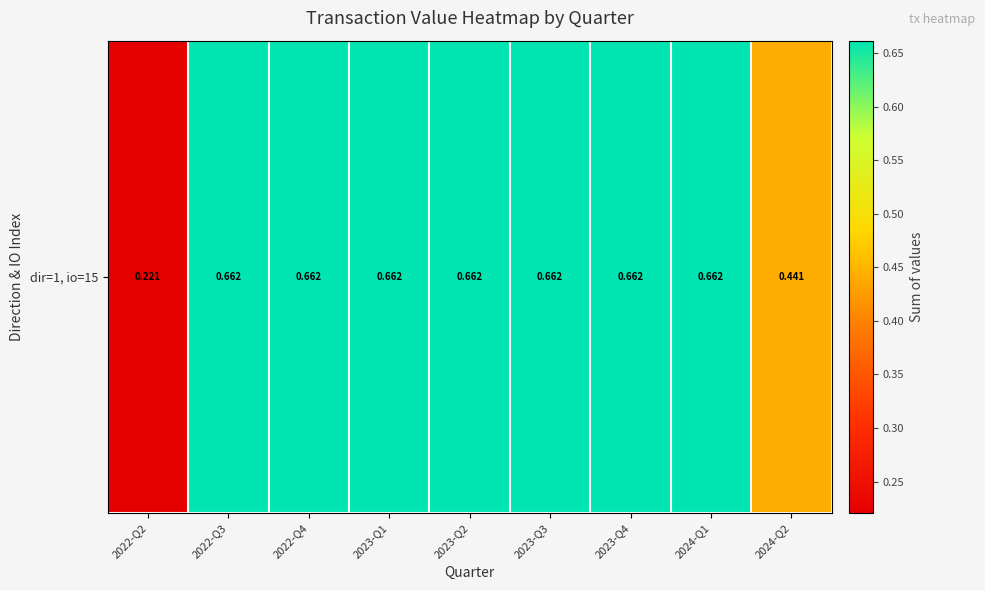

Rank the categories by value from highest to lowest.

2022-Q3, 2022-Q4, 2023-Q1, 2023-Q2, 2023-Q3, 2023-Q4, 2024-Q1, 2024-Q2, 2022-Q2